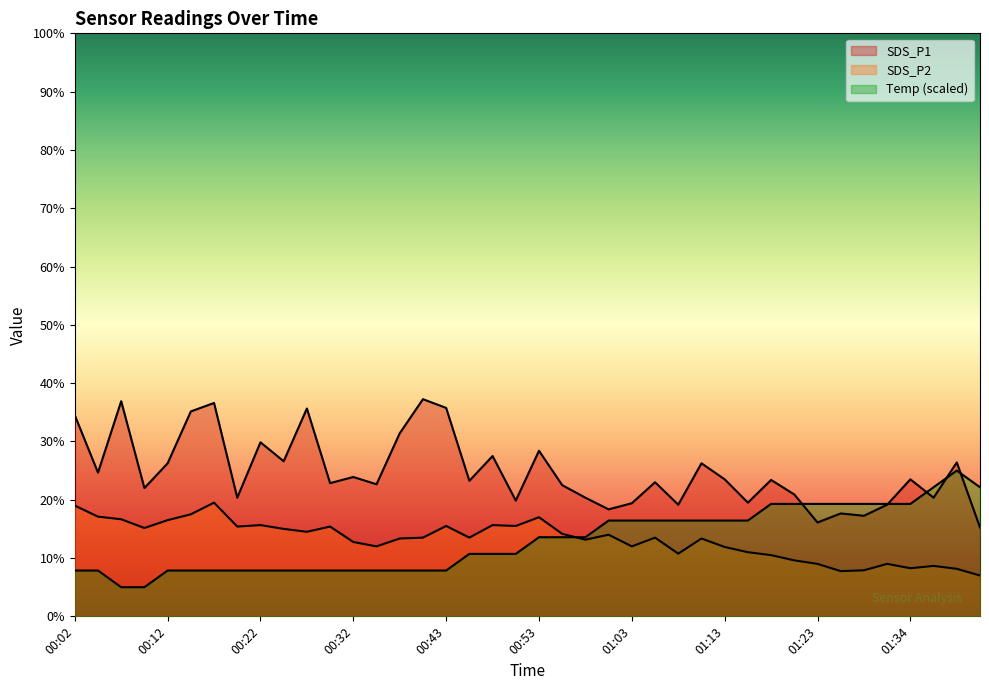

Which series changed the most between 00:43 and 01:21?

SDS_P1